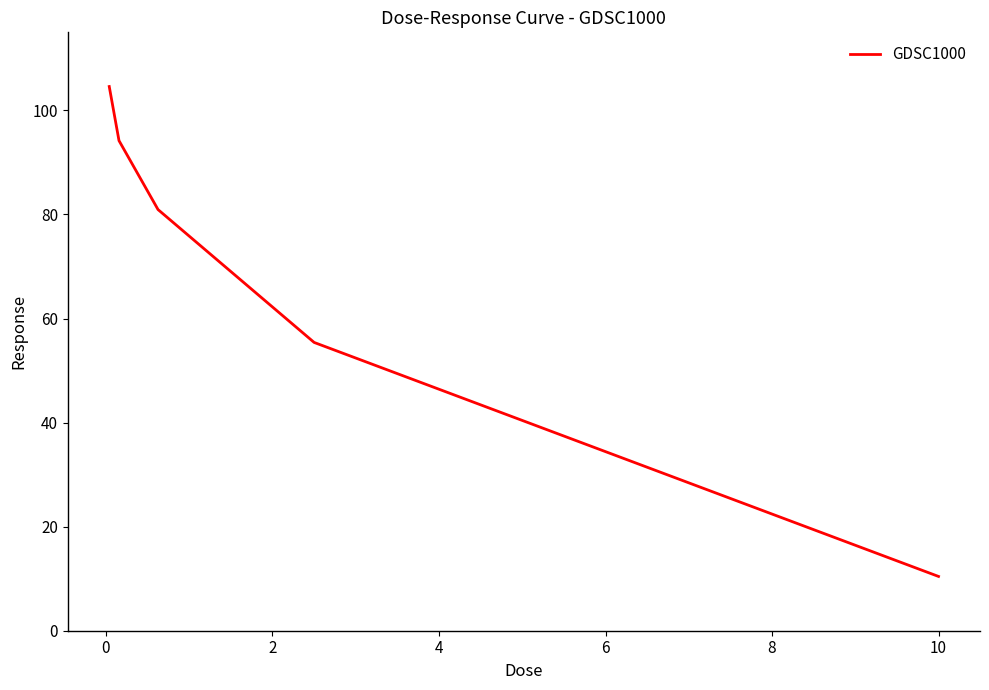

What is the greatest value displayed?

104.6